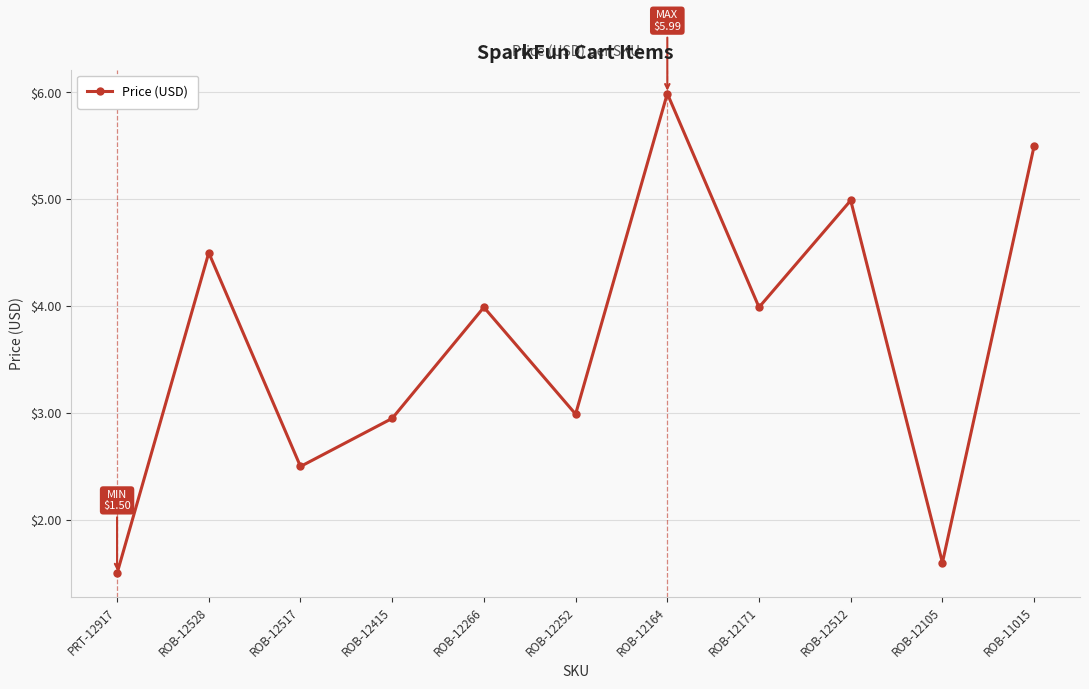

What is the maximum value shown in the chart?

6.0